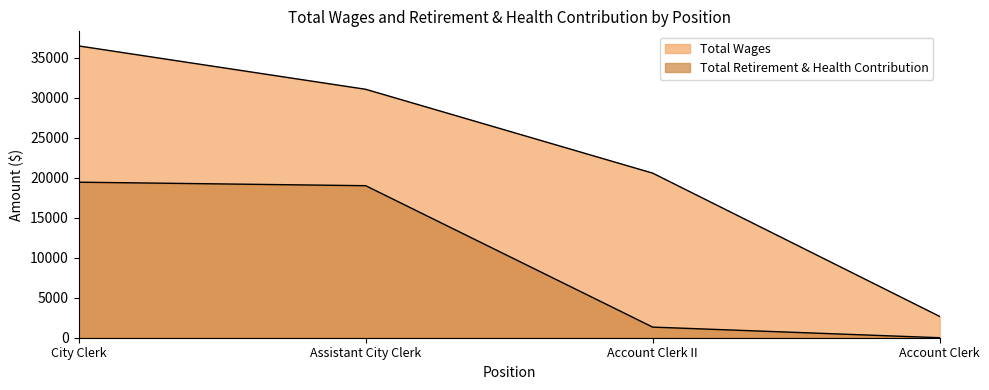

True or false: Total Wages and Total Retirement & Health Contribution cross at least once.

False